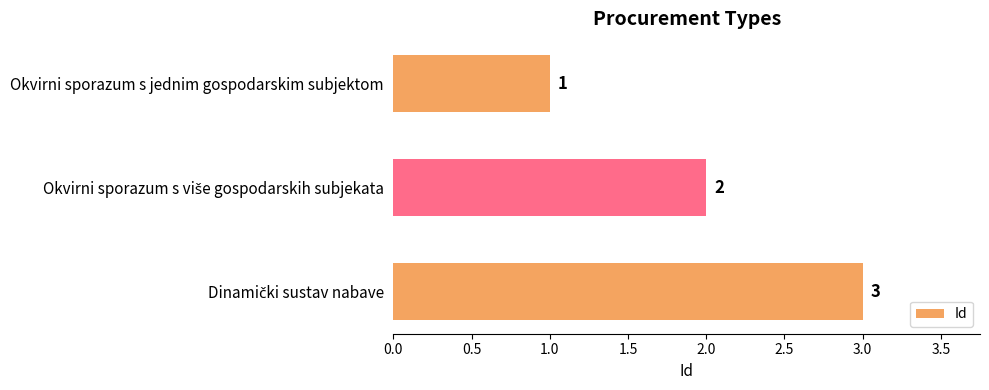

What is the value of the 3rd bar from the top?

3